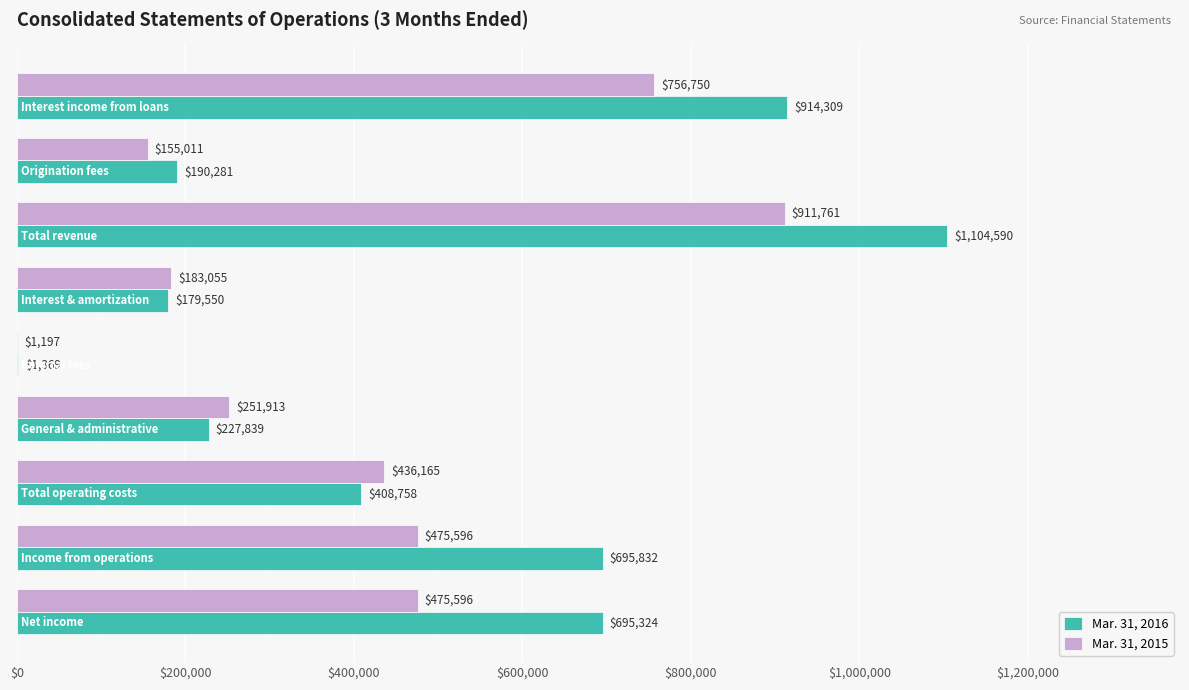

What is the highest value of the Mar. 31, 2016 series?

1104590